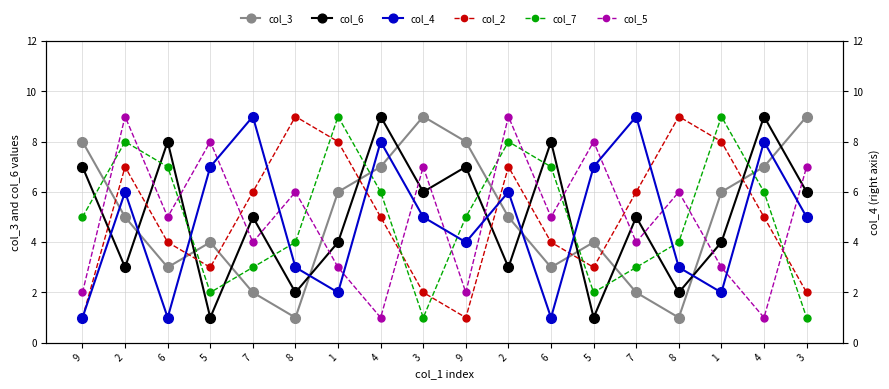

How many values in the col_4 series exceed 5?

8